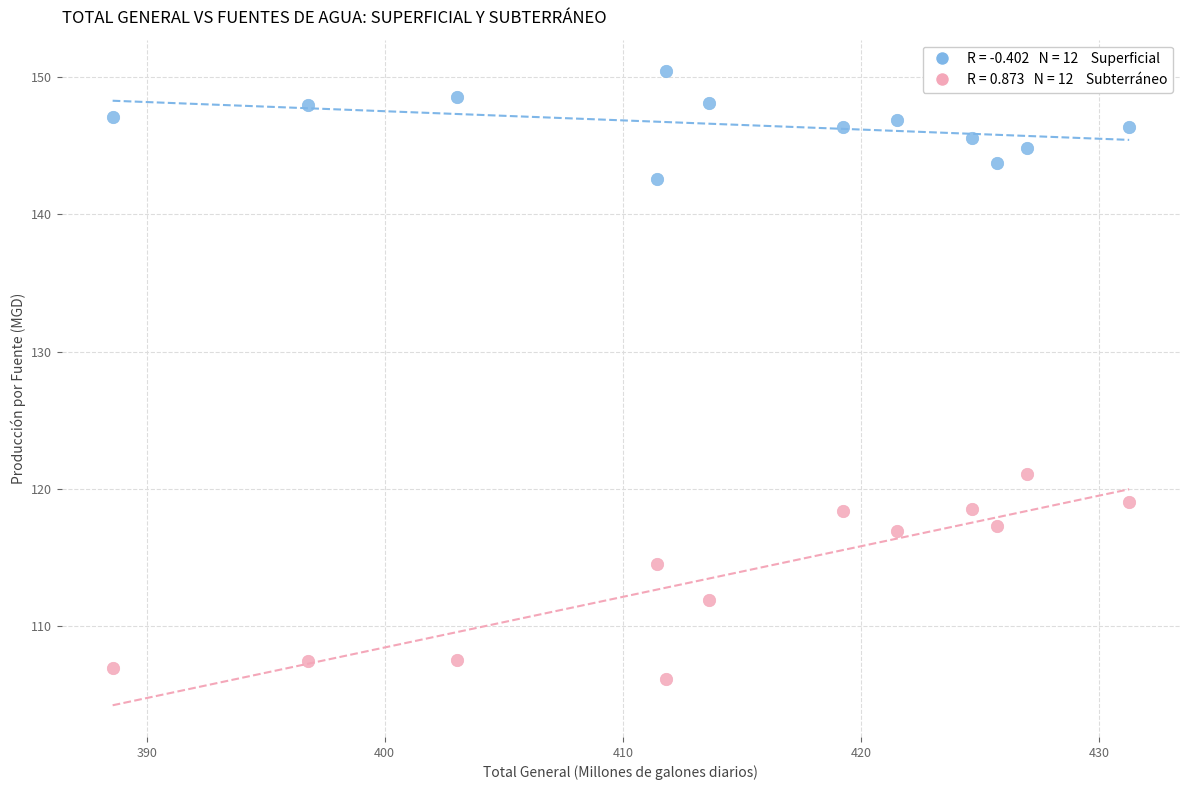

Across all data points, what is the range of X values (max minus min)?

42.7